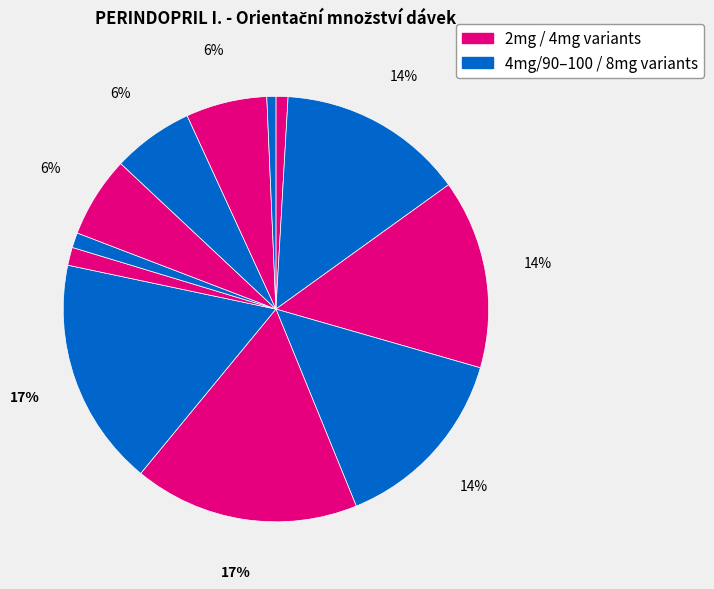

To the nearest percent, what is the difference between the largest and smallest slice percentages?

17%